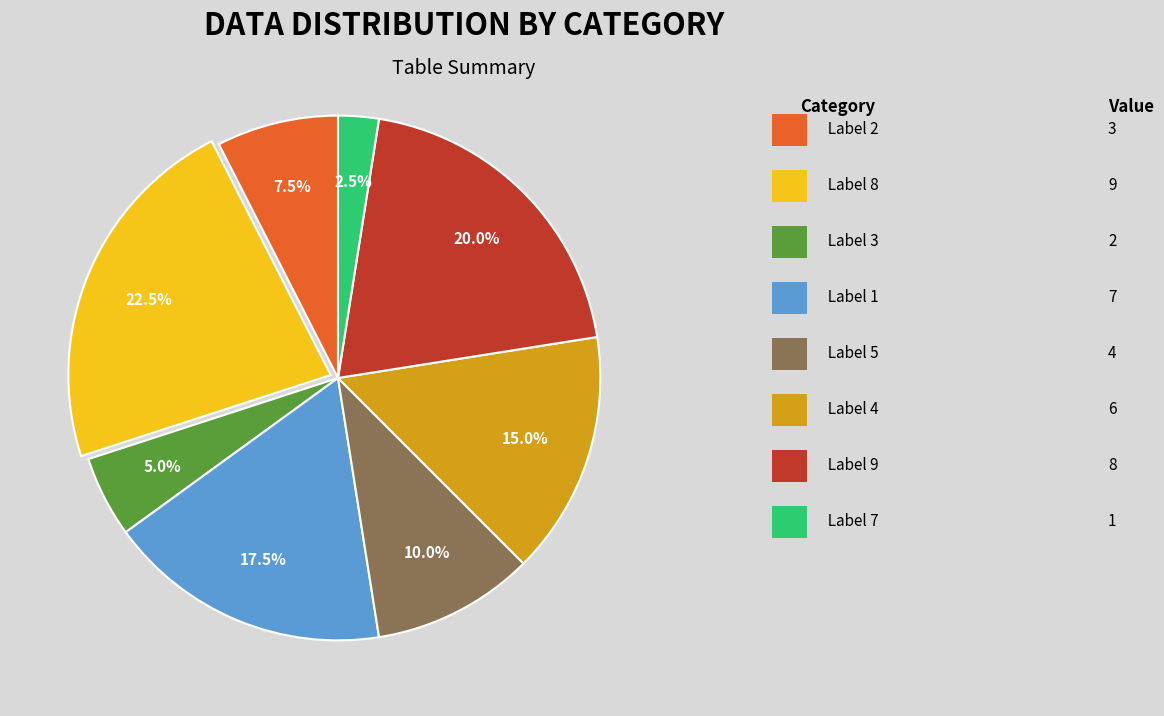

Is there a majority slice in this chart?

No